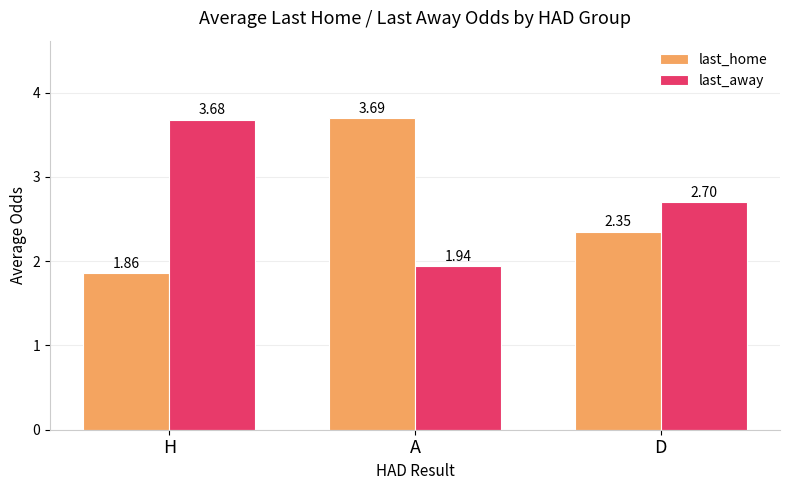

How many values in the last_home series are below 2?

1